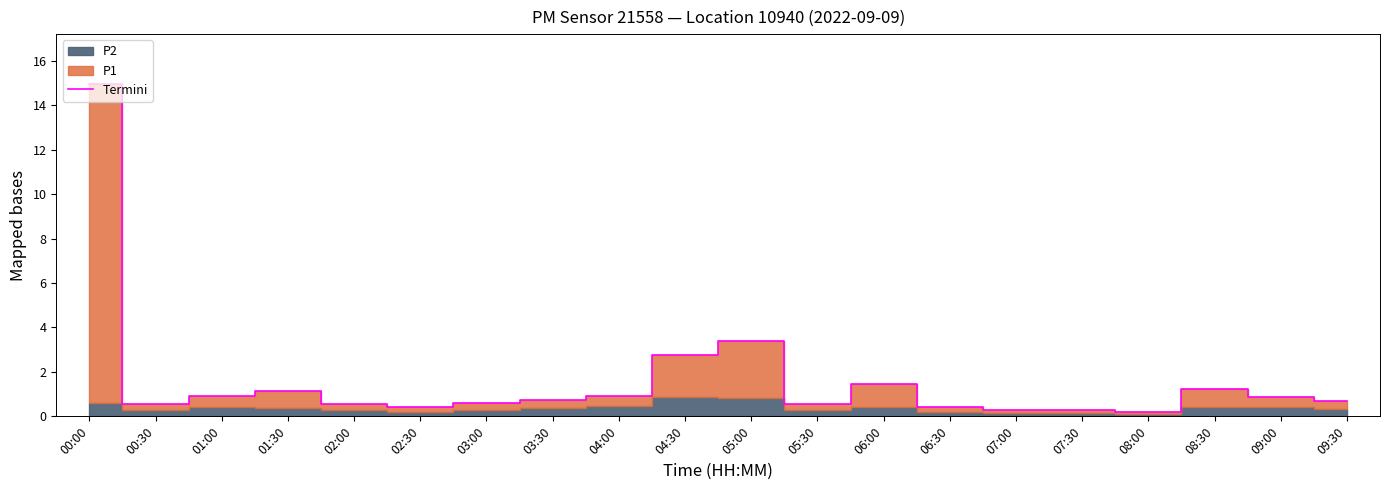

Rank the categories by value from lowest to highest.

08:00, 07:00, 07:30, 02:30, 06:30, 05:30, 00:30, 02:00, 03:00, 09:30, 03:30, 09:00, 01:00, 04:00, 01:30, 08:30, 06:00, 04:30, 05:00, 00:00